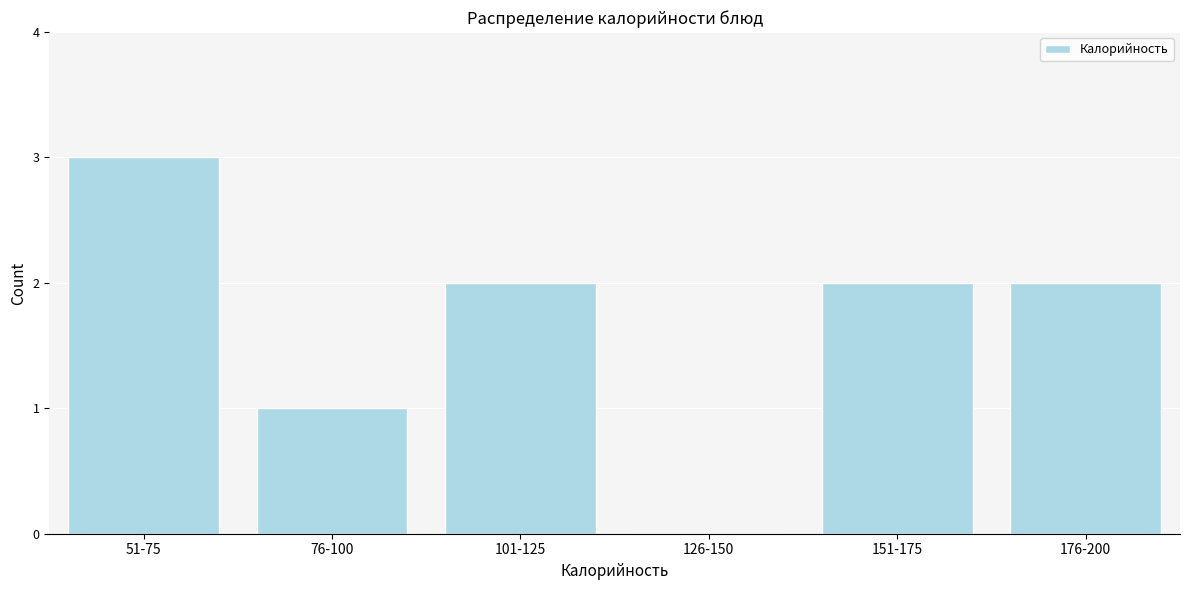

Reading right to left, what are all the values shown in this chart?

176-200=2	151-175=2	126-150=0	101-125=2	76-100=1	51-75=3